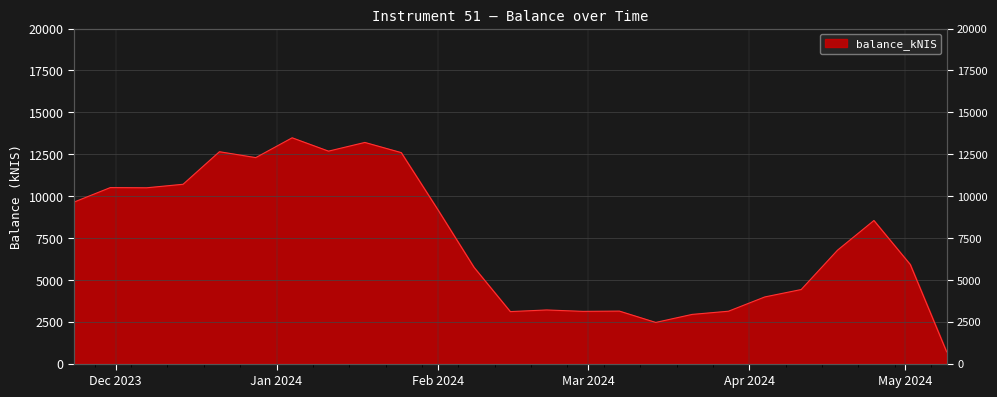

The chart shows a value of 3126.1 at 2024-03-28. True or false?

True